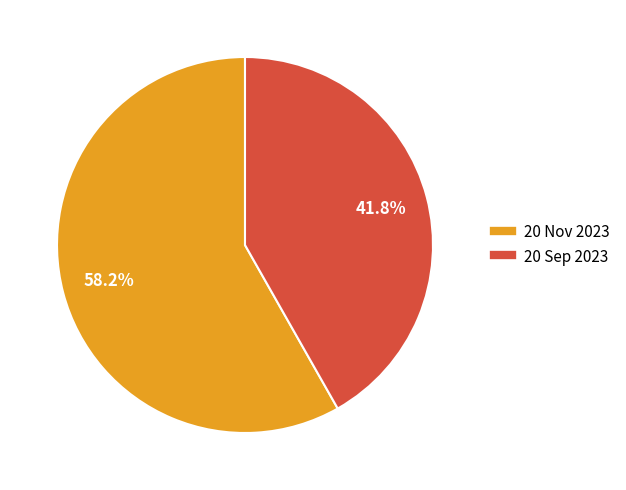

To the nearest percent, what is the combined percentage of 20 Nov 2023 and 20 Sep 2023?

100%